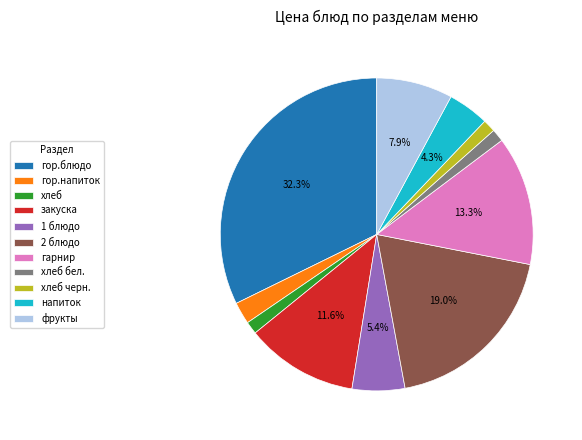

What is the largest slice in the pie chart?

гор.блюдо